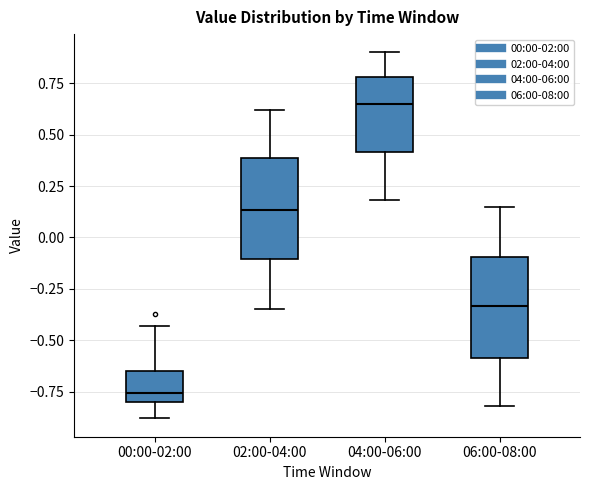

Which box has the lowest median line?

00:00-02:00